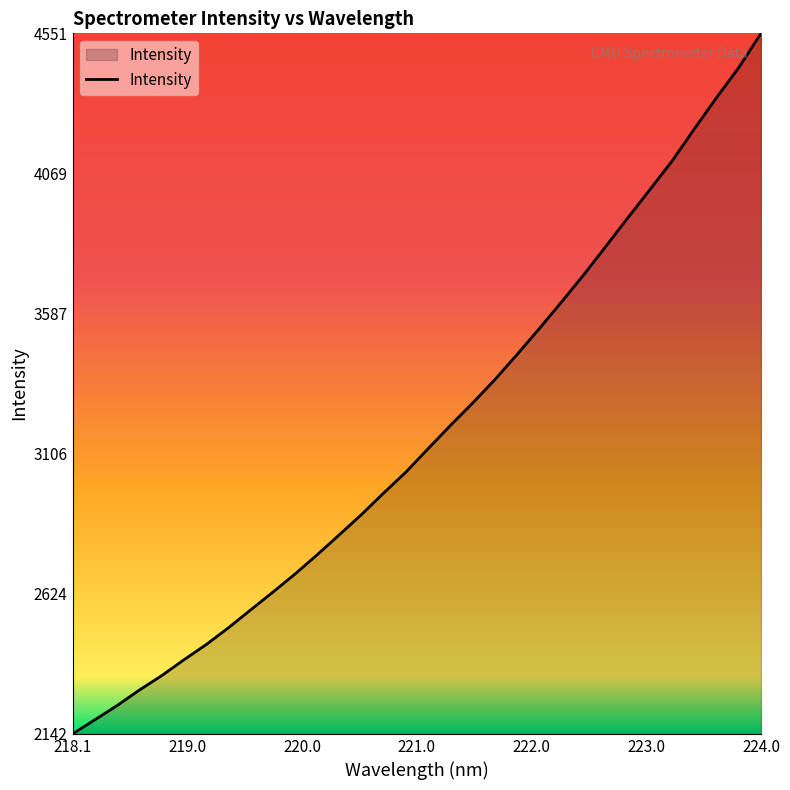

What is the smallest value displayed?

2142.5